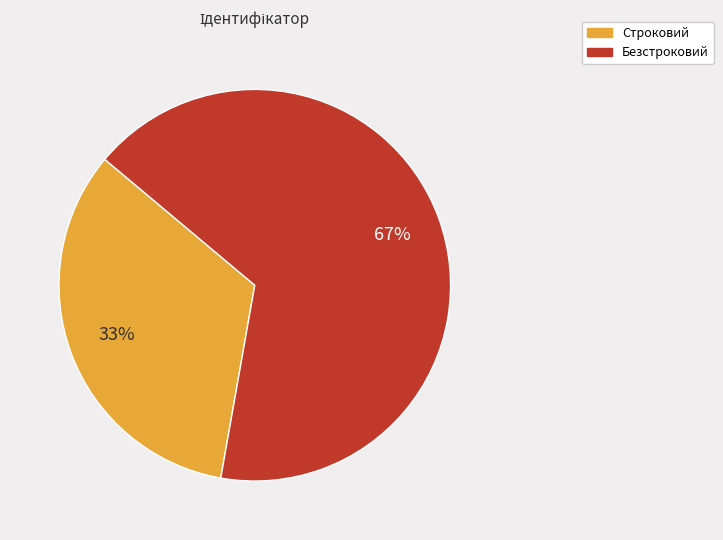

Does Безстроковий represent more than half of the total?

Yes